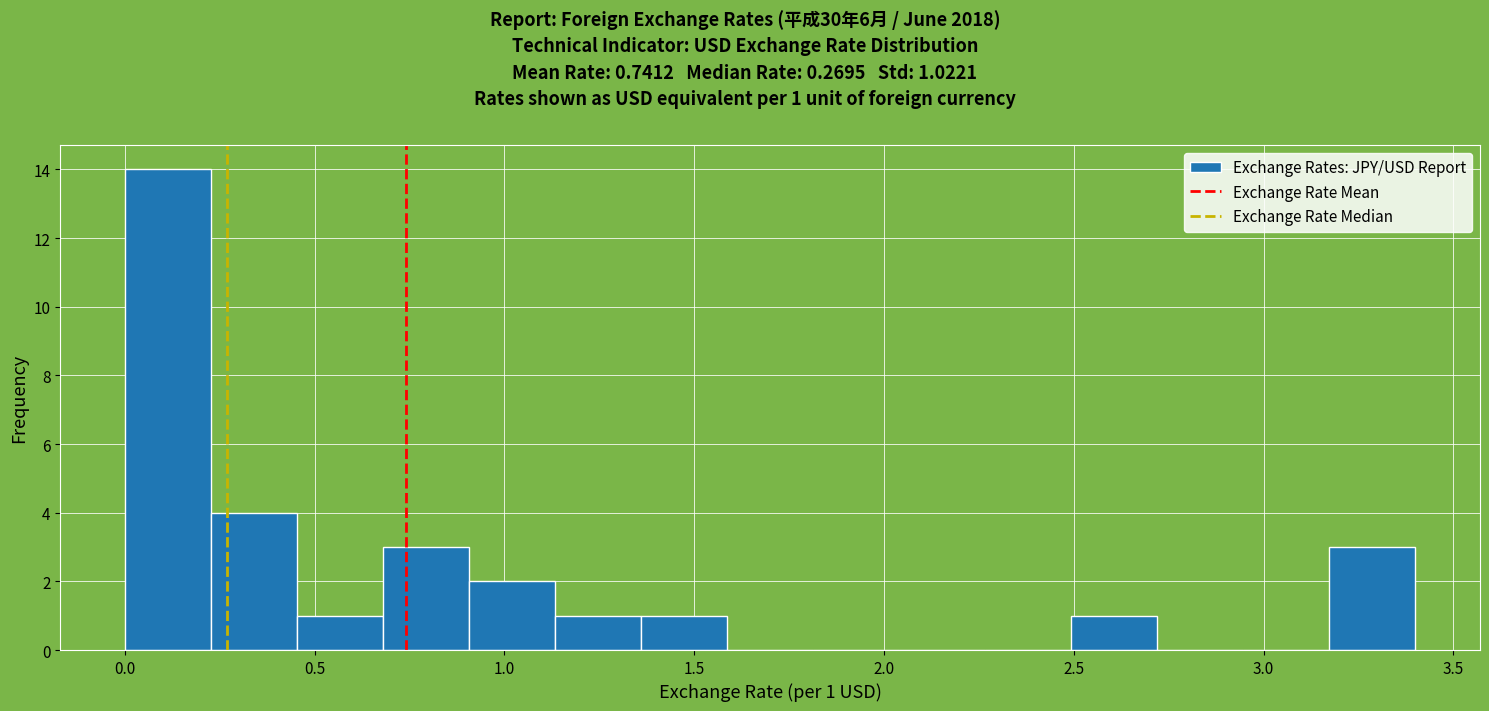

Which range on the x-axis has the tallest bar?

0.00 to 0.25